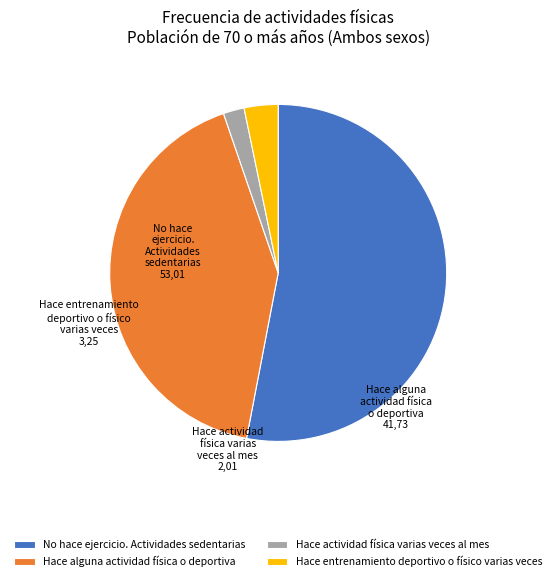

The Hace actividad física varias veces al mes slice represents 13% of the pie. True or false?

False